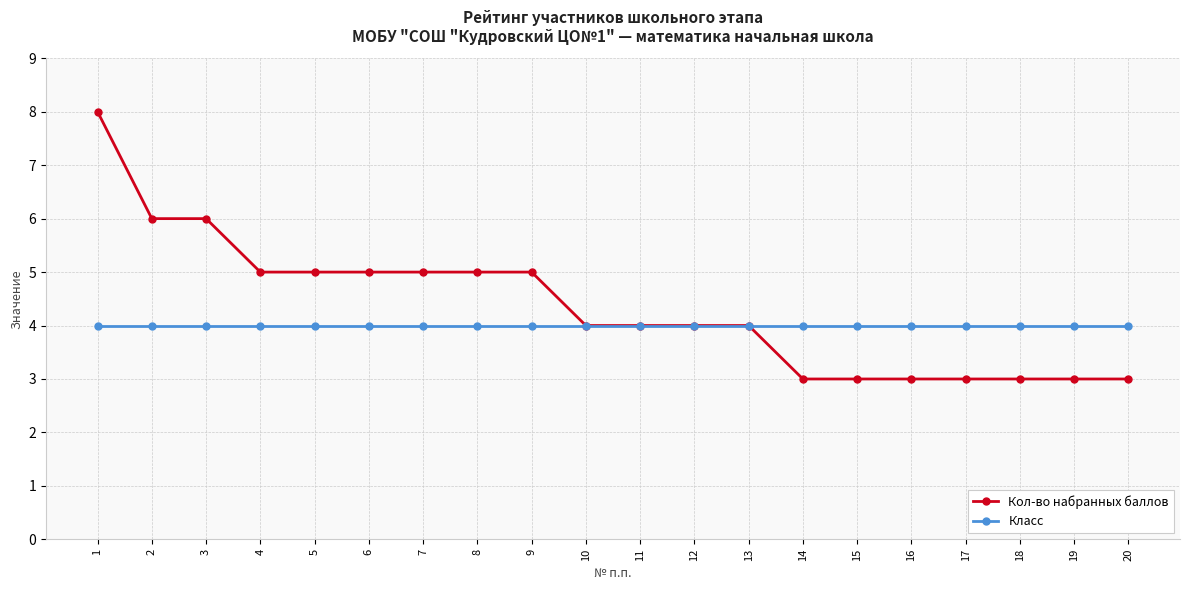

How many categories are shown in the chart?

20